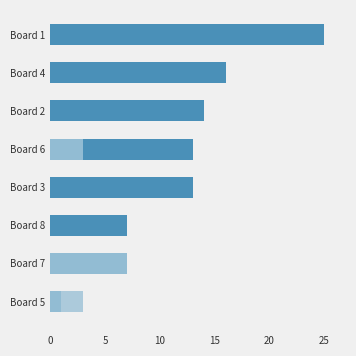

What is the difference between the highest and lowest values at Board 2?

14